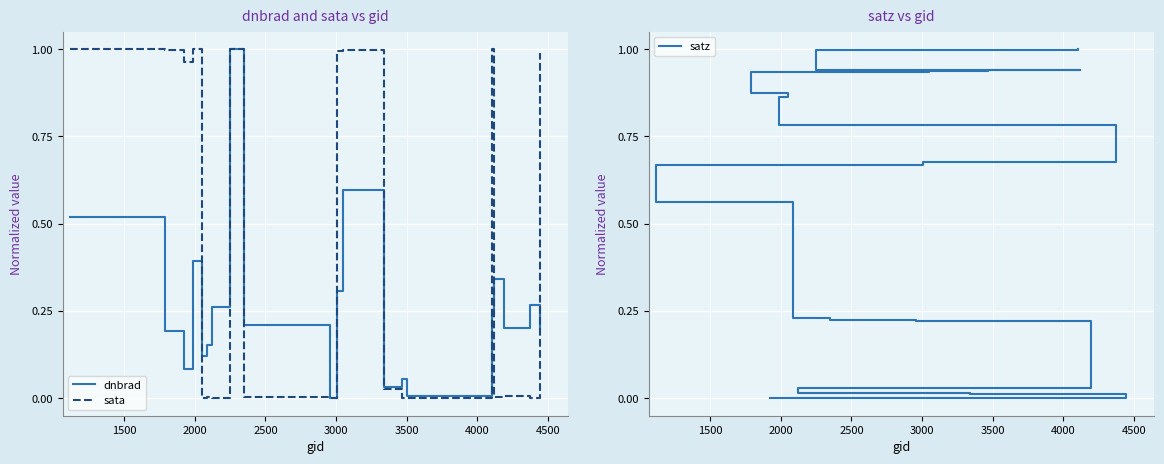

True or false: dnbrad and satz cross at least once.

True